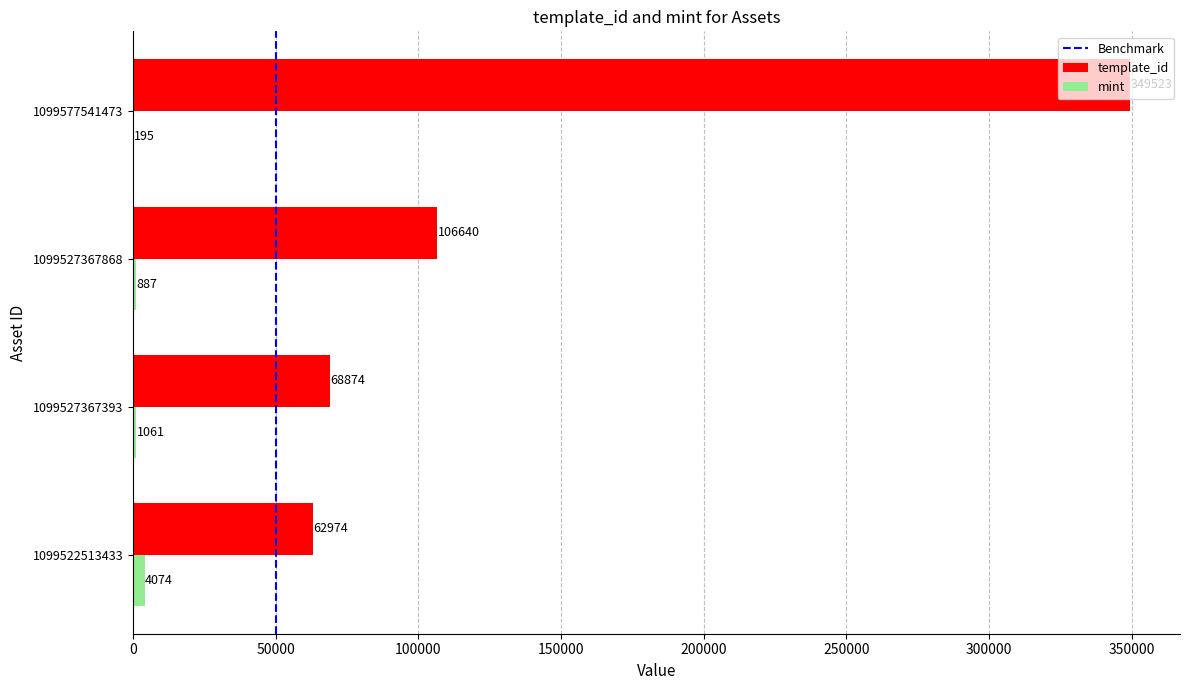

Between 1099522513433 and 1099527367868, which series saw the biggest shift?

template_id